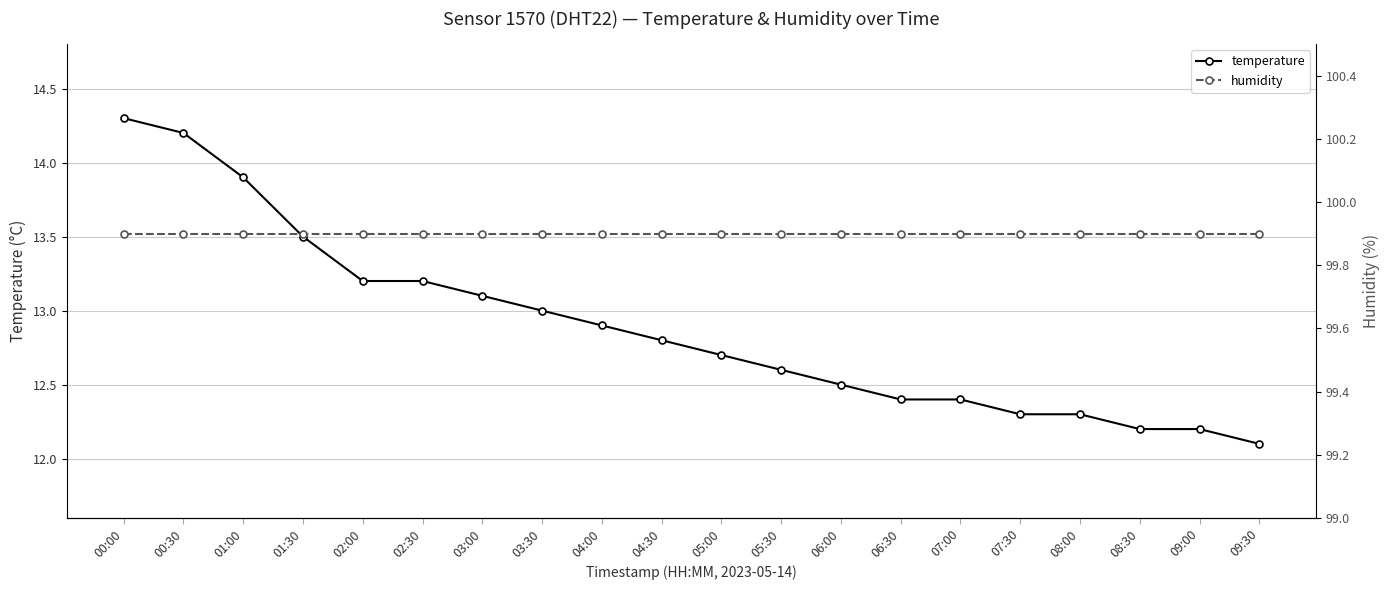

True or false: temperature and humidity intersect in this chart.

False